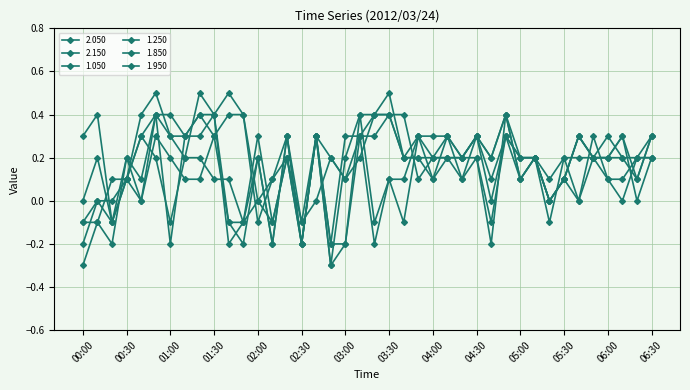

Does the chart have visible grid lines?

Yes